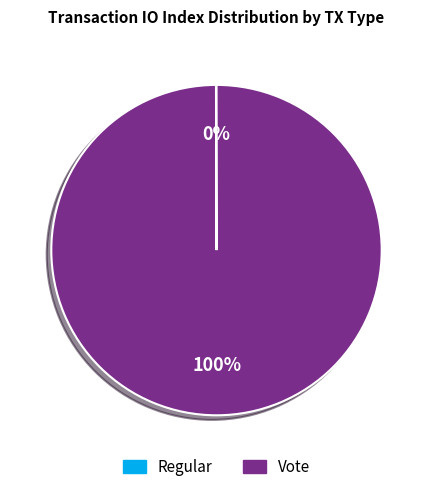

To the nearest percent, what is the average slice percentage?

50%